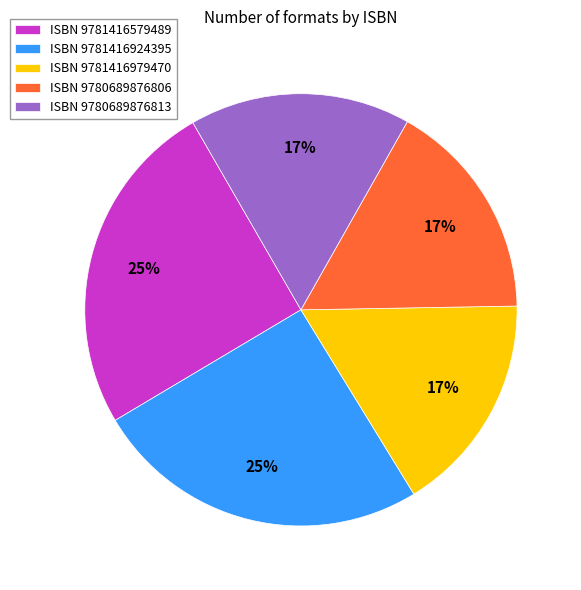

Approximately how many times larger is the value at ISBN 9781416579489 compared to ISBN 9780689876806?

1.5